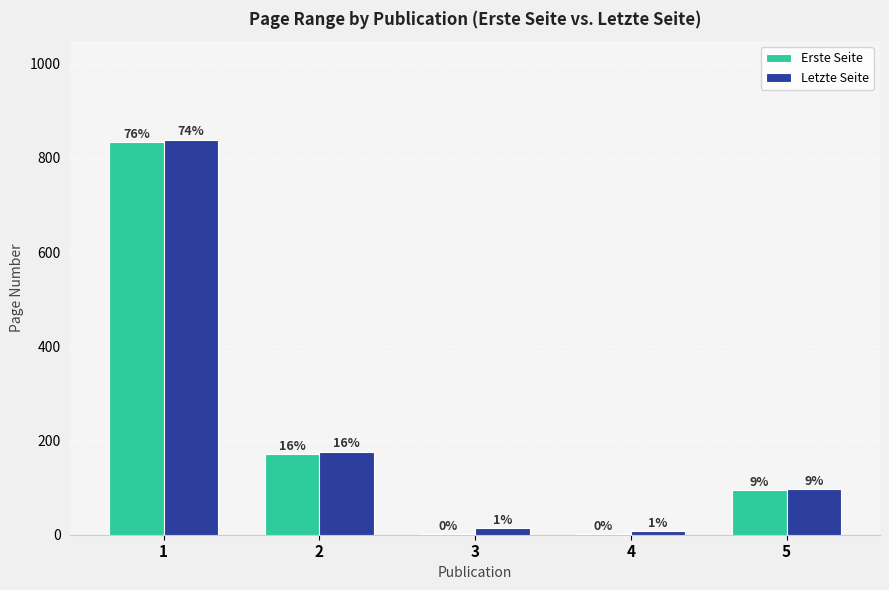

Rank the series by their average value, from highest to lowest.

Letzte Seite, Erste Seite